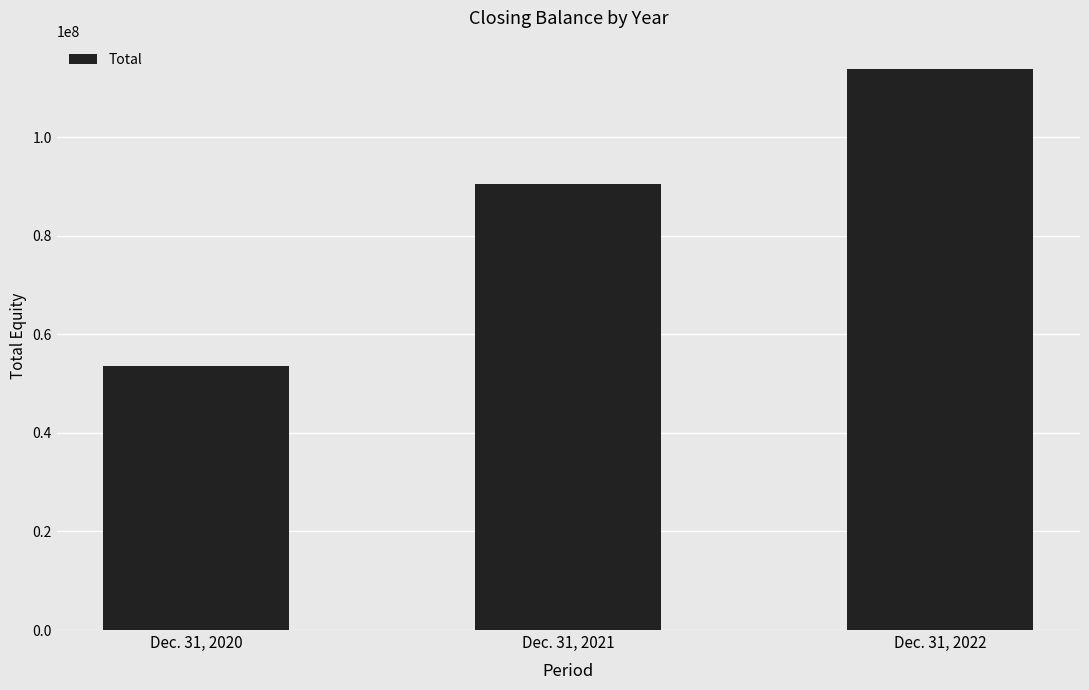

How many series are shown in this chart?

1